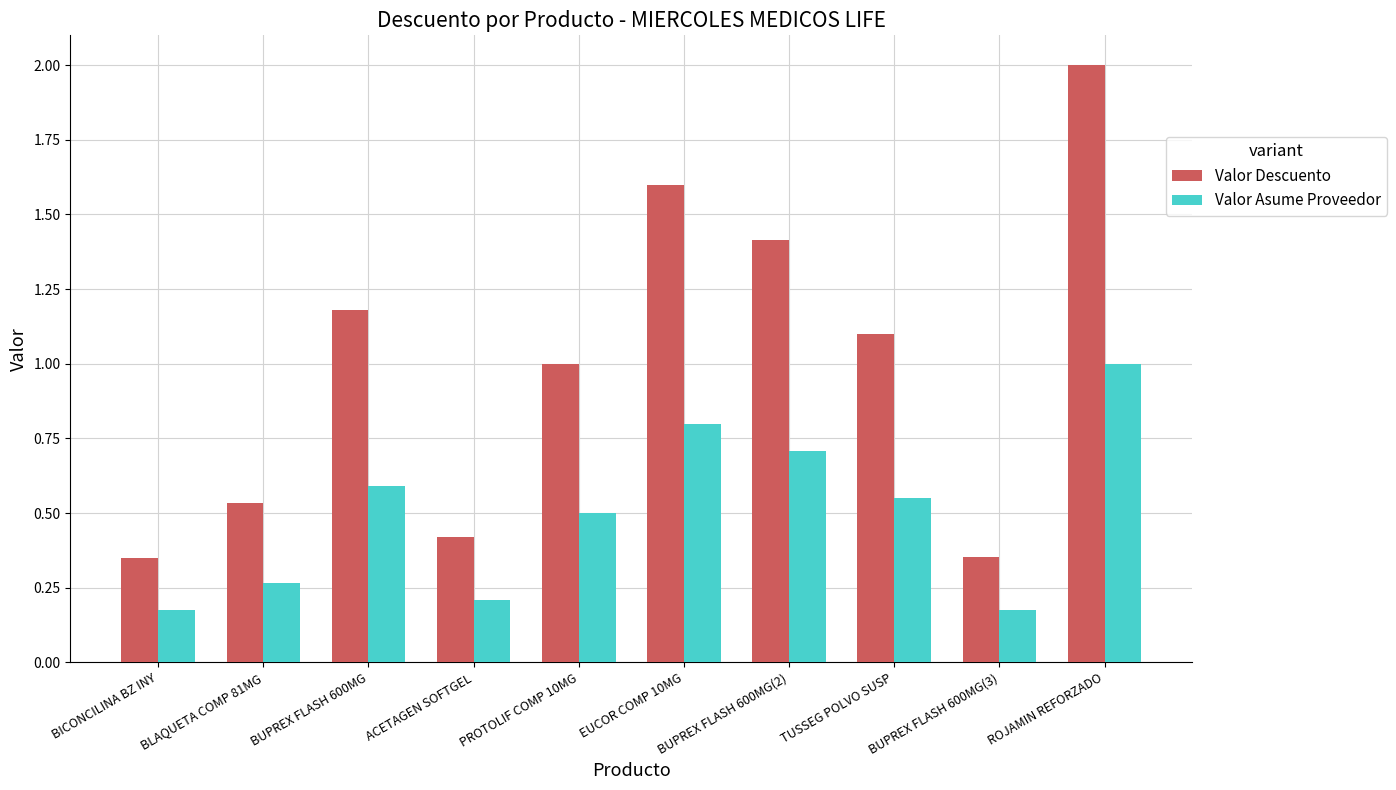

Is it true that Valor Descuento equals 0.6 at EUCOR COMP 10MG?

False